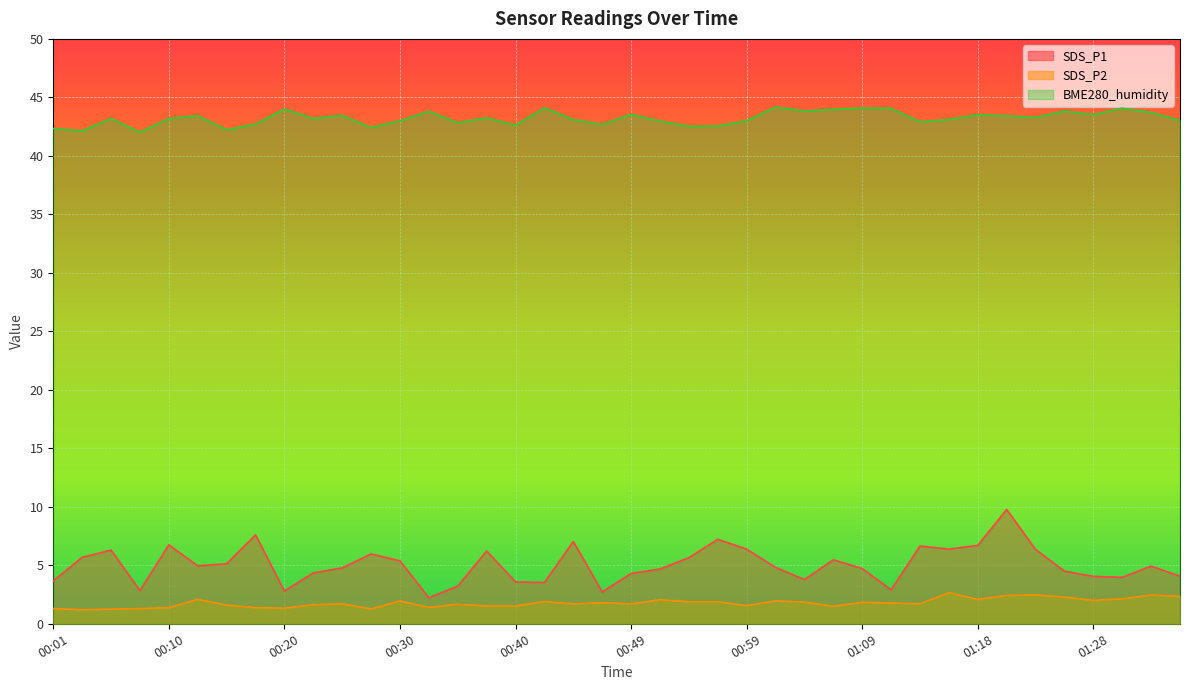

True or false: BME280_humidity has a value of 43.1 at 01:16.

True